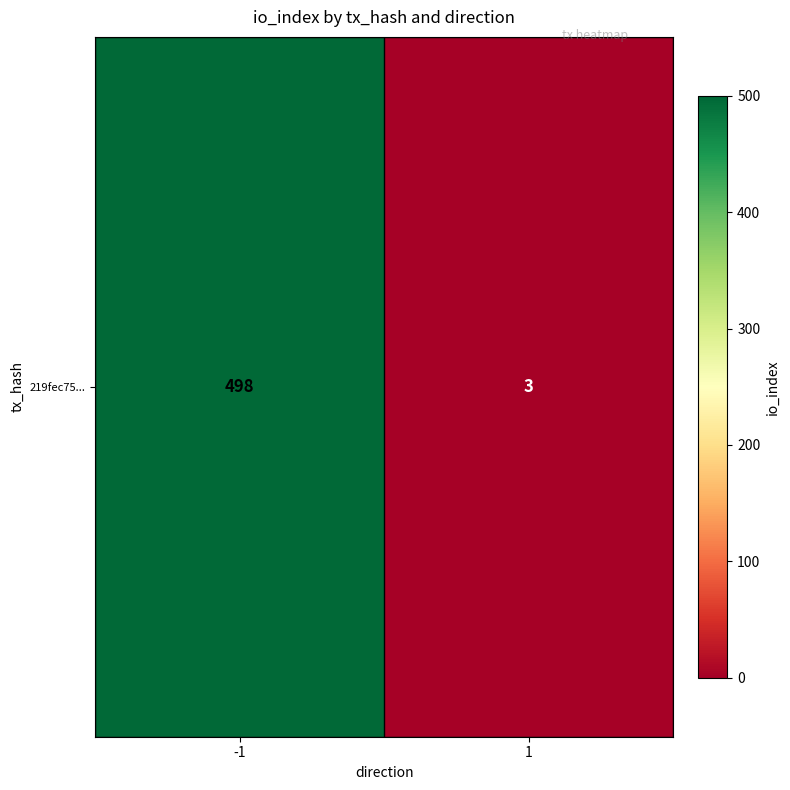

True or false: the data shows 3 at 1.

True